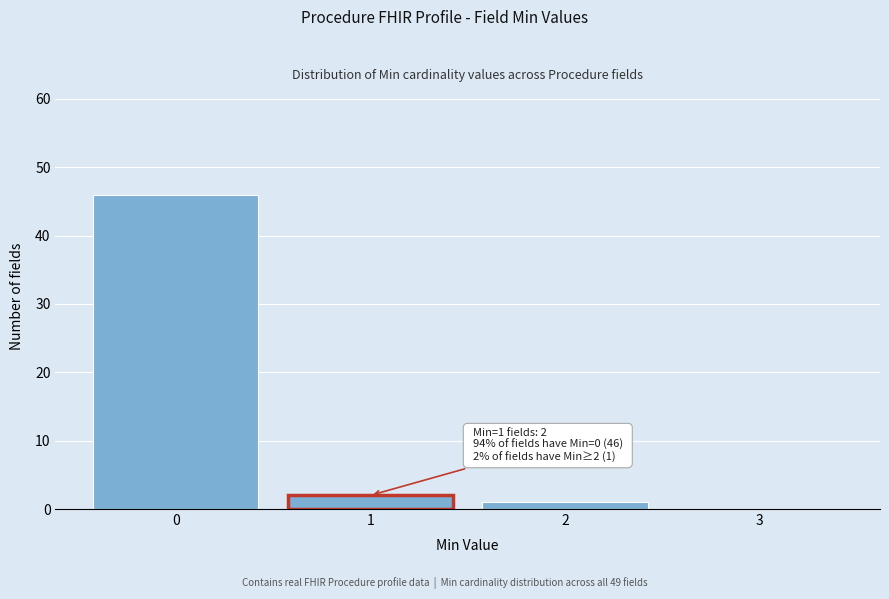

Over which range of the x-axis is the bar tallest?

-0.5 to 0.5